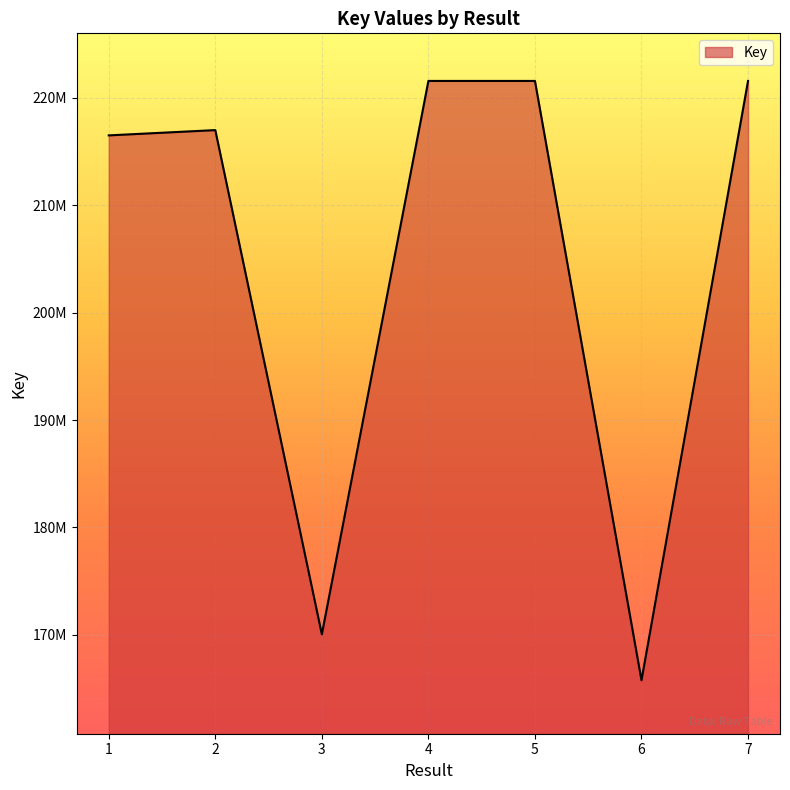

Is this an area chart (filled region under the line)?

Yes